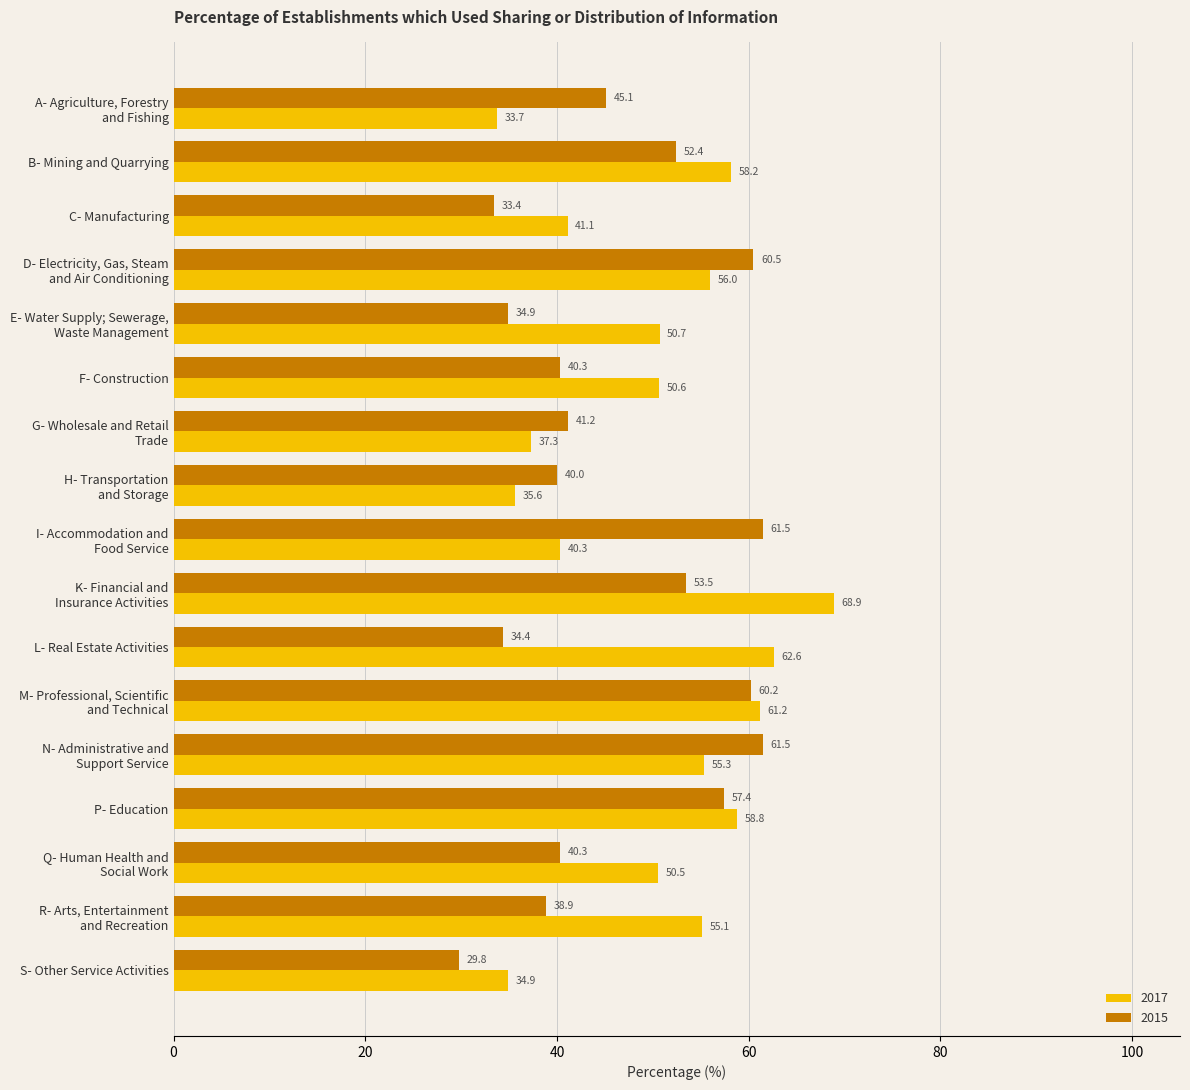

What is the greatest value displayed?

68.9